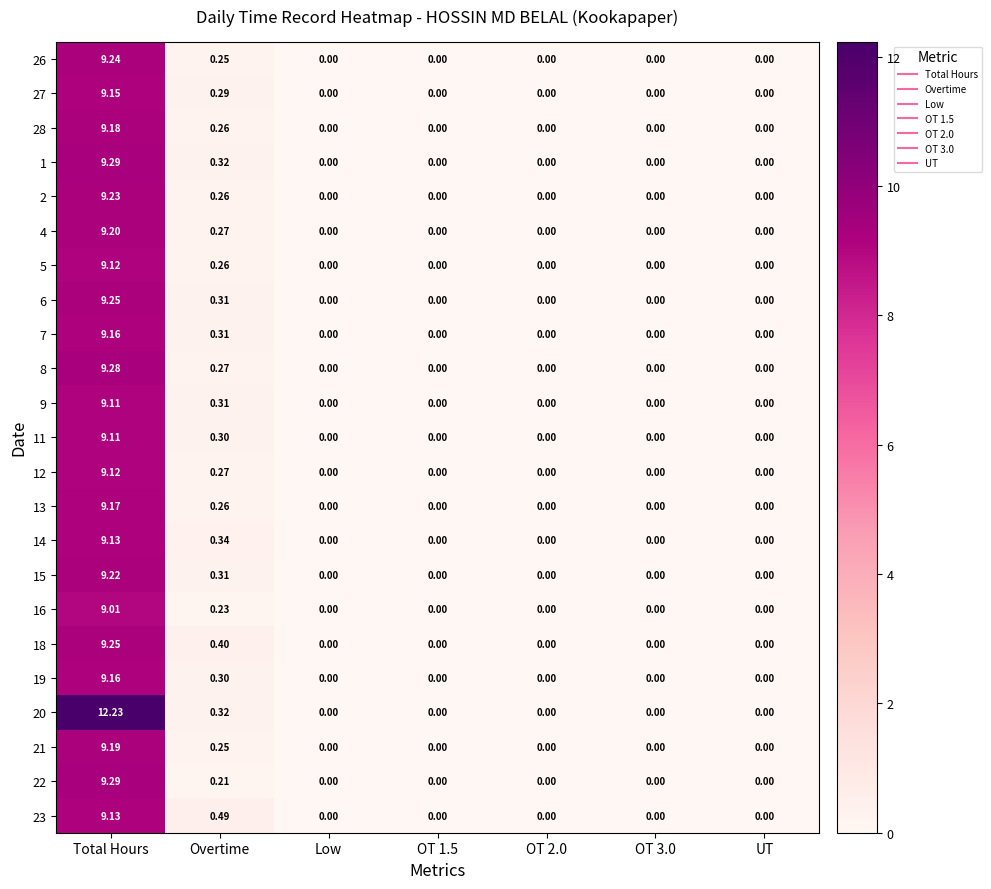

What is the total value across all series at Total Hours?

214.2